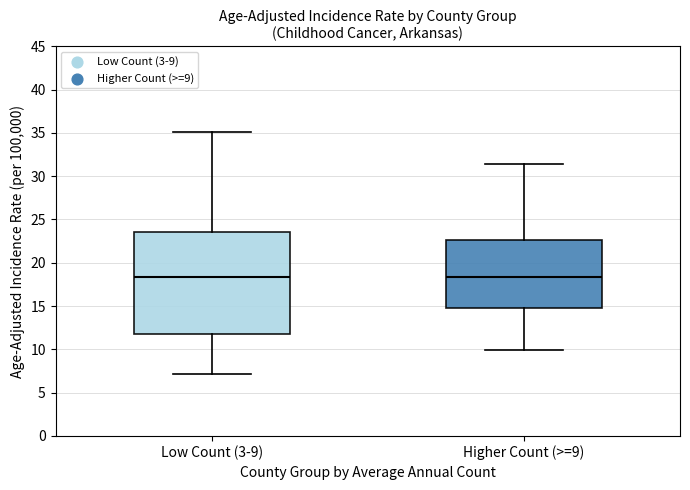

Reading left to right, read every box against the y-axis: the position of its median line, the range the box covers, and the ends of its whiskers. The values are not printed on the chart, so give them approximately, as read against the axis.

Low Count (3-9): median 18.5, box 12.0 to 23.5, whiskers 7.0 to 35.0
Higher Count (>=9): median 18.5, box 15.0 to 22.5, whiskers 10.0 to 31.5